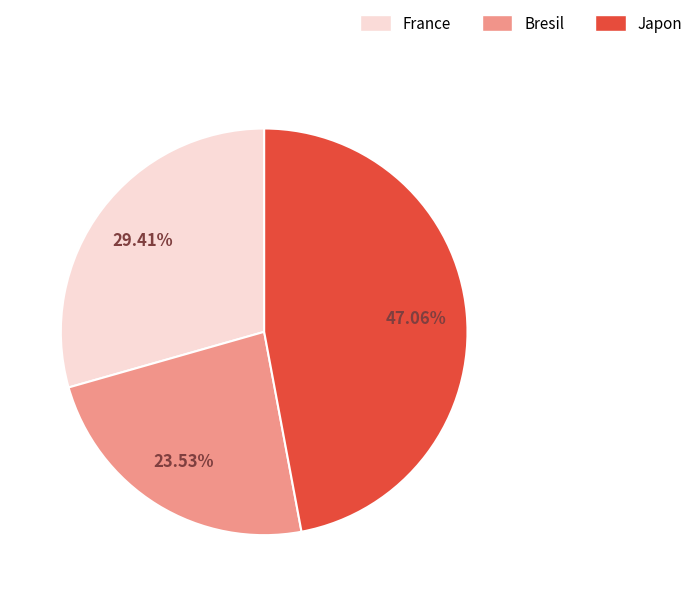

True or false: Japon accounts for 62% of the total.

False